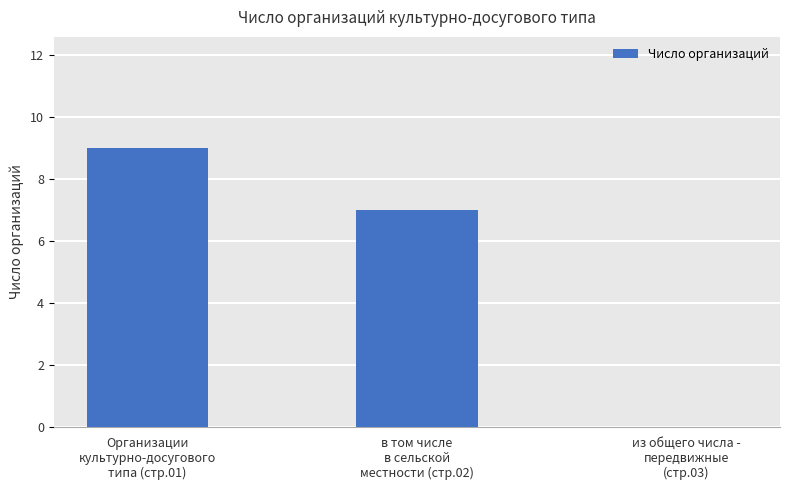

At which label does the data first exceed 7?

Организации
культурно-досугового
типа (стр.01)